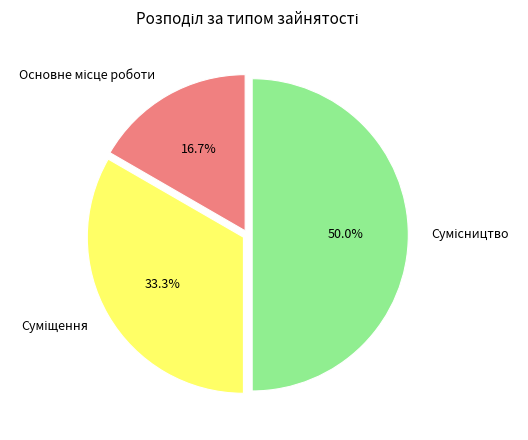

How many slices are in this pie chart?

3